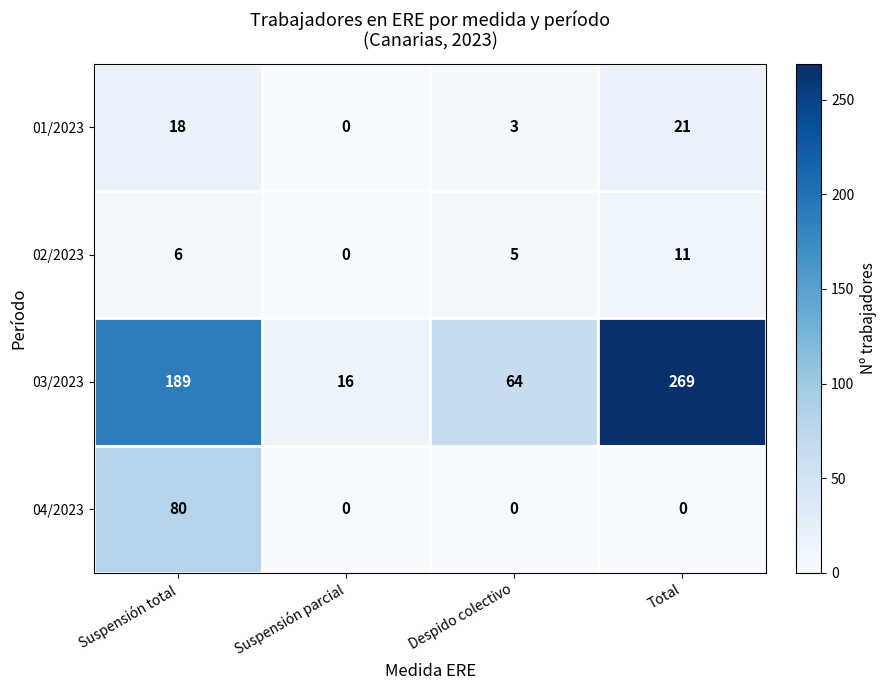

What is the total value across all series at Despido colectivo?

72